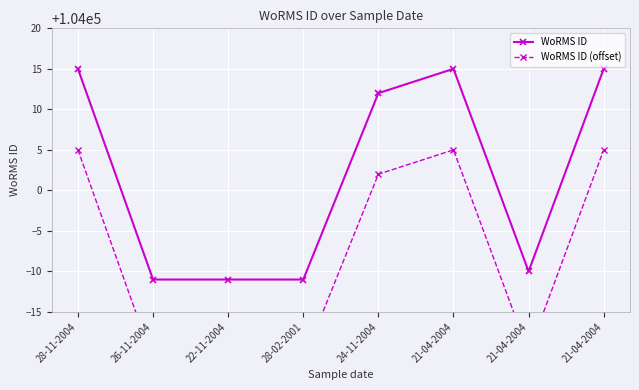

What is the sum of all WoRMS ID values?

832014